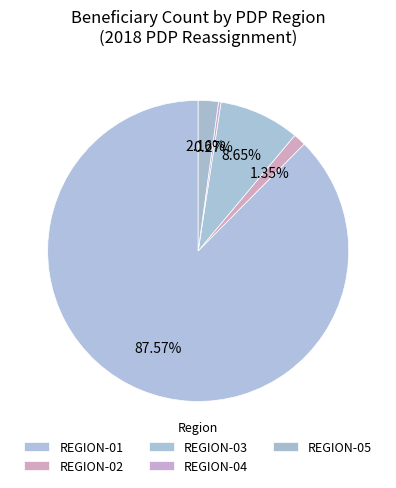

To the nearest percent, what is the difference between the largest and smallest slice percentages?

87%